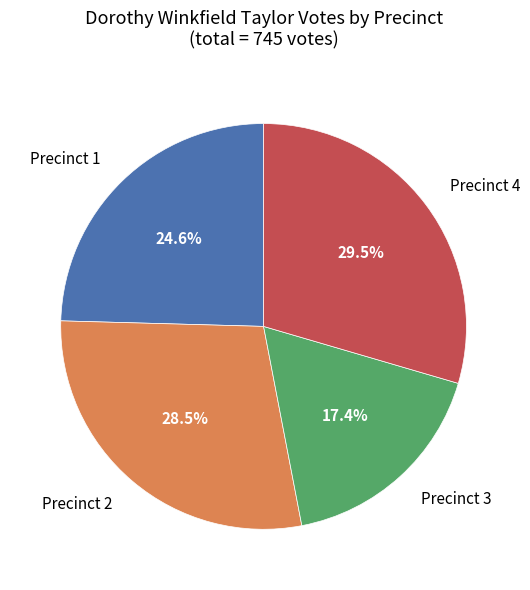

Does any single category account for the majority?

No